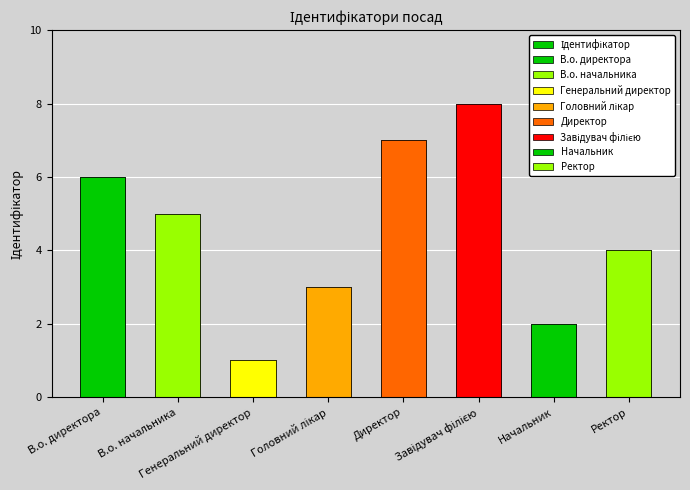

What is the difference between the maximum and minimum values?

7